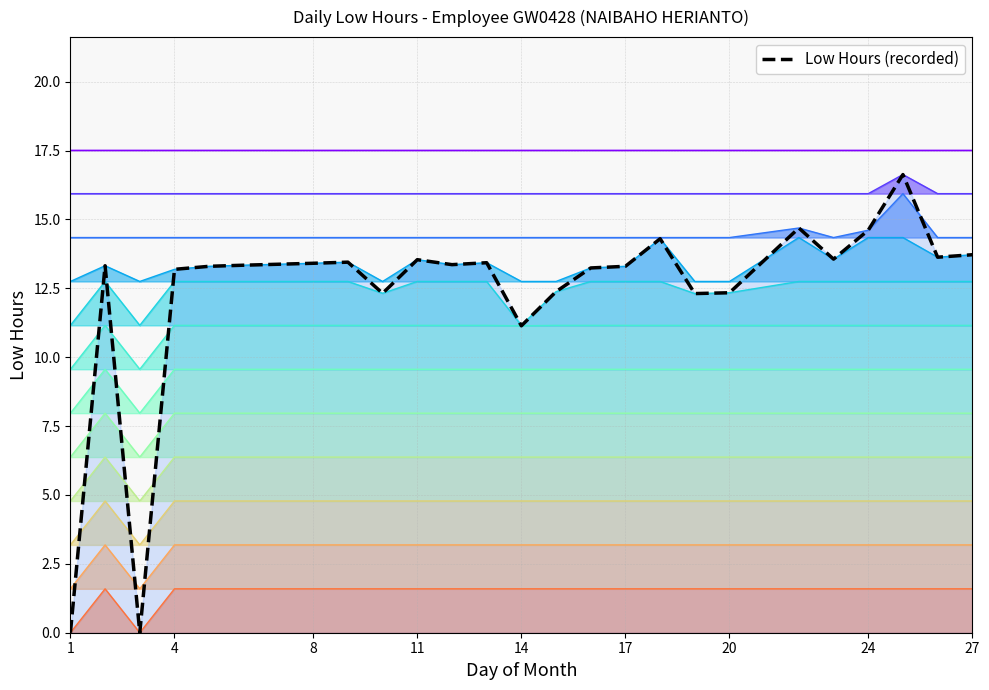

Which has a higher value, 25 or 8?

25